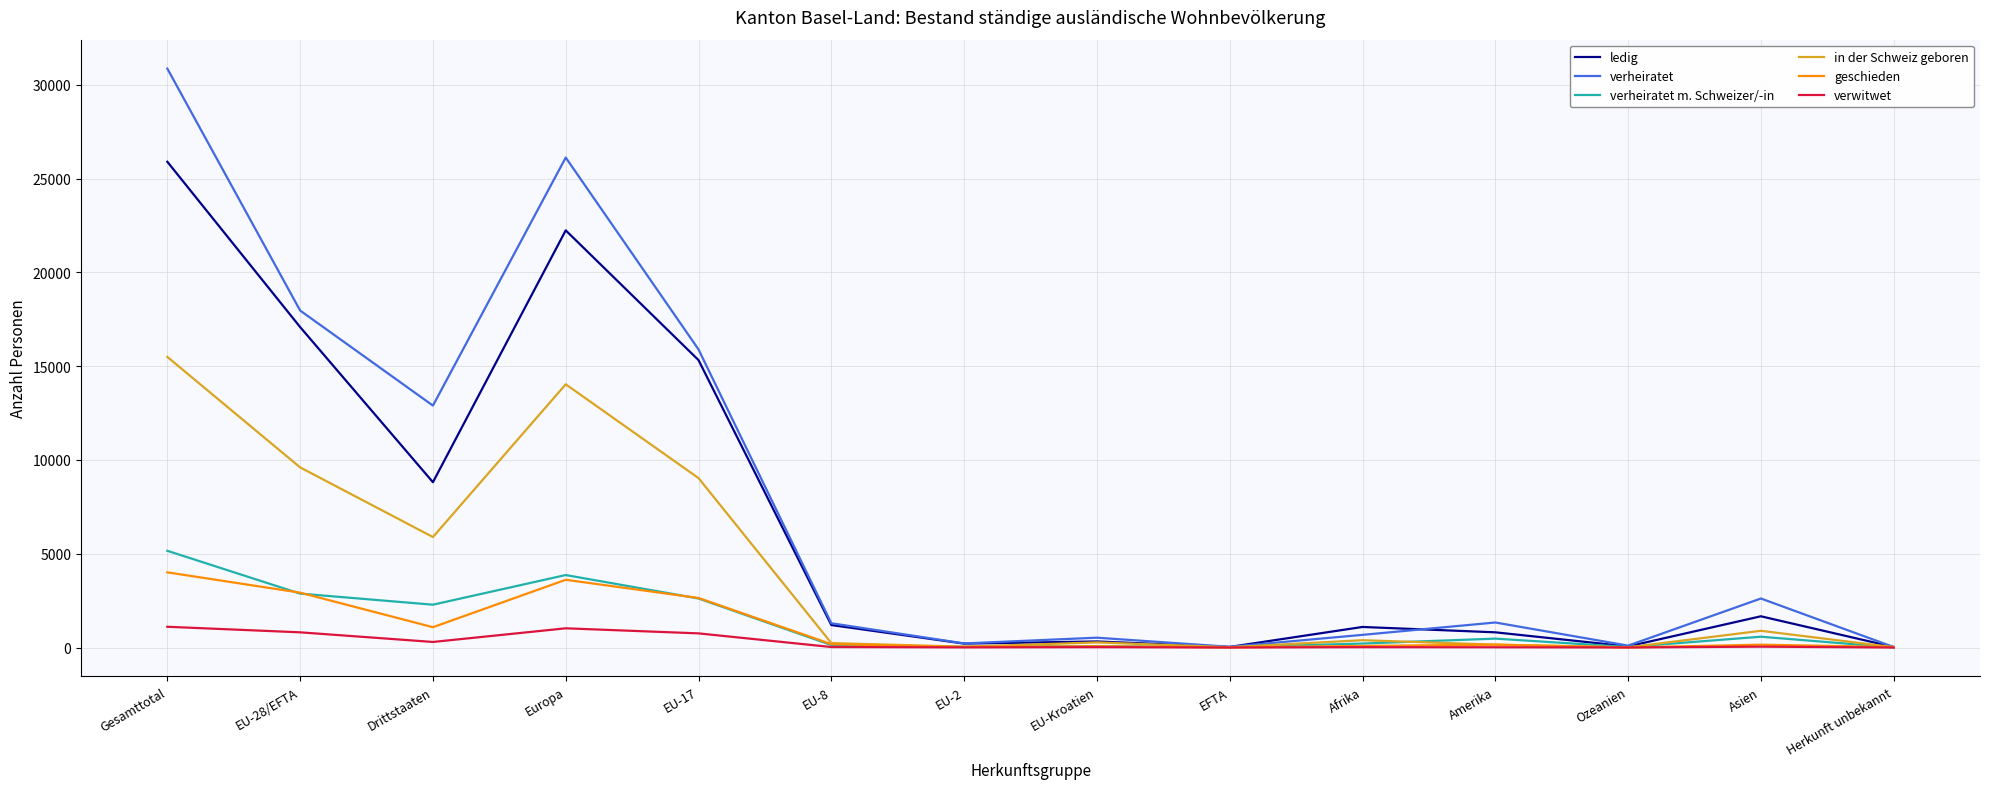

What is the difference between the highest and lowest values at Ozeanien?

98